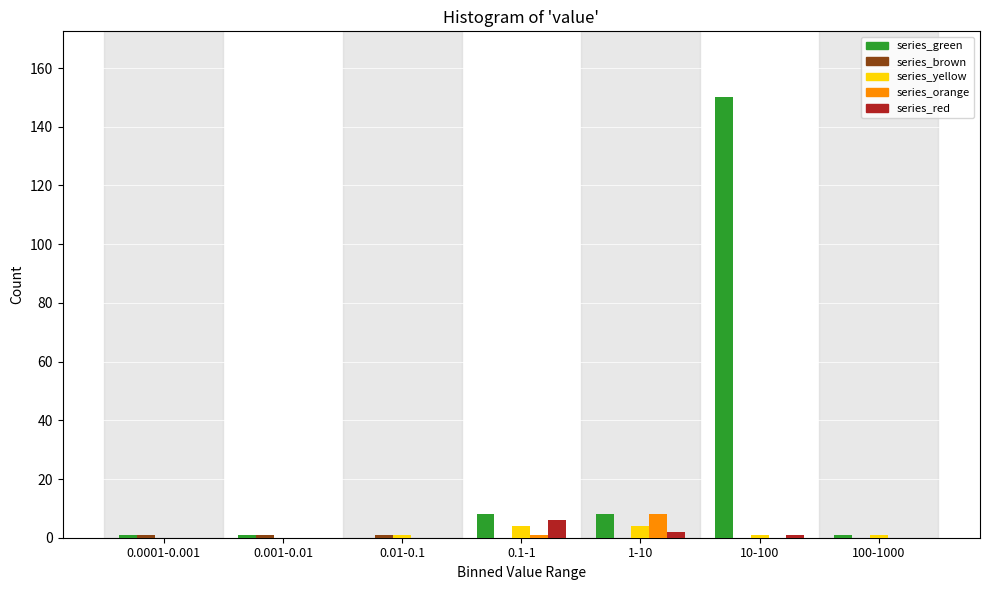

What is the sum of all series_green values?

169